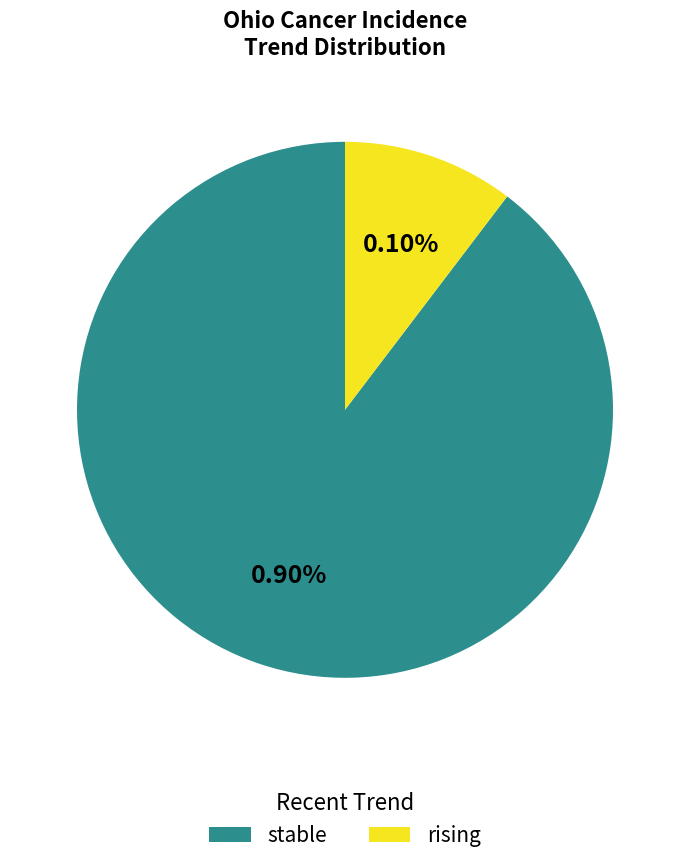

True or false: stable accounts for 75% of the total.

False